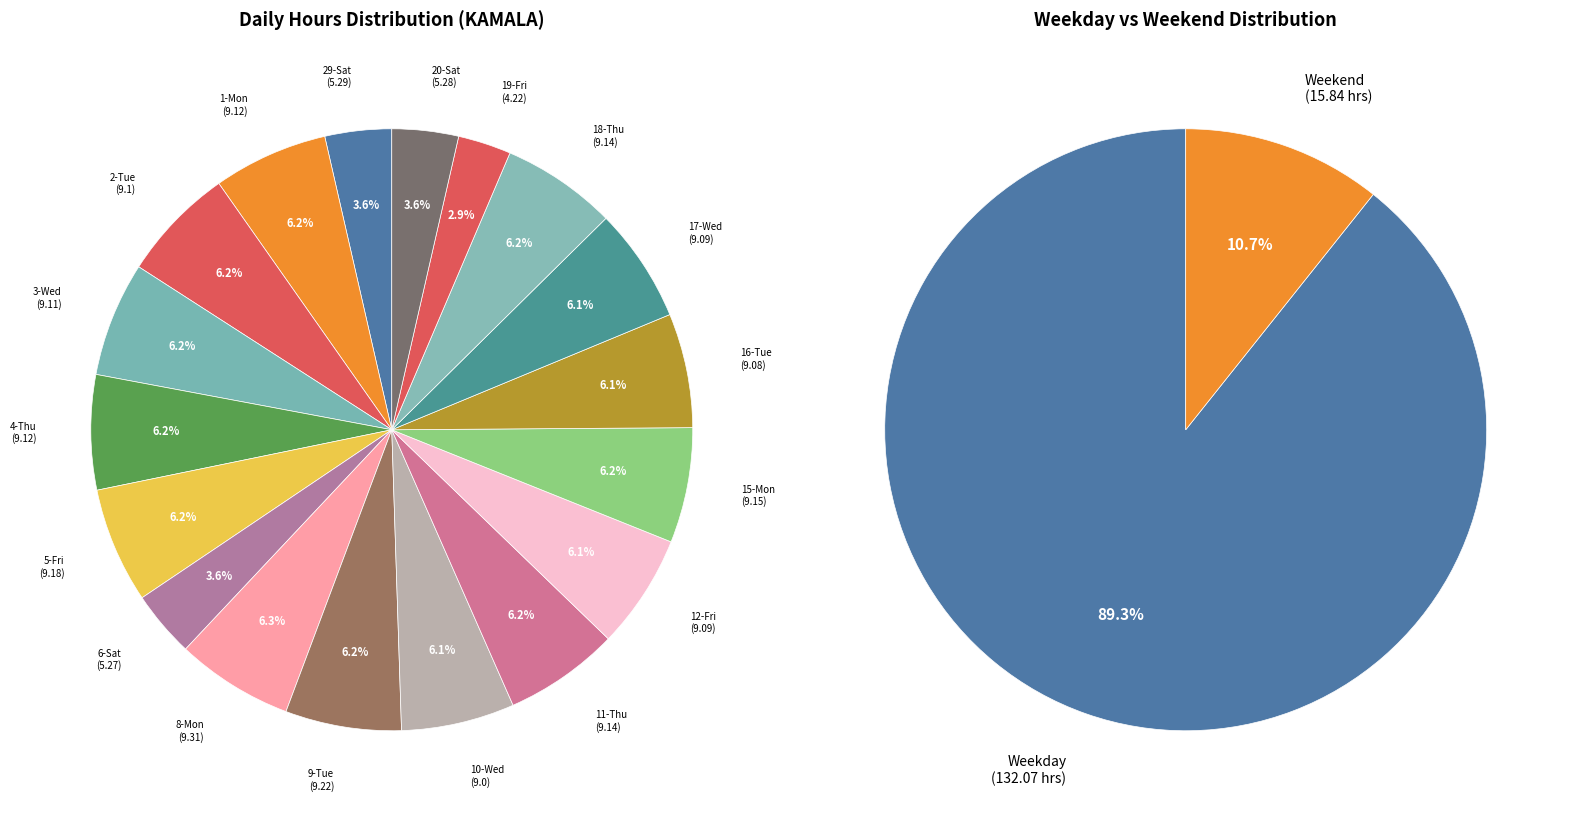

What percentage is NOT represented by 12-Fri?

93.9%